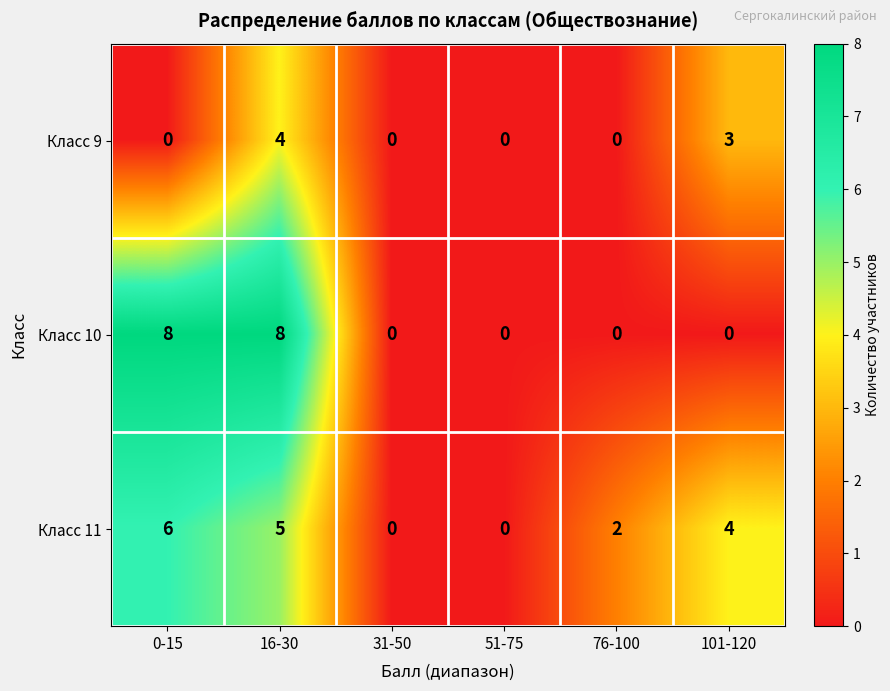

Where is Класс 11 nearest to the value 3?

76-100